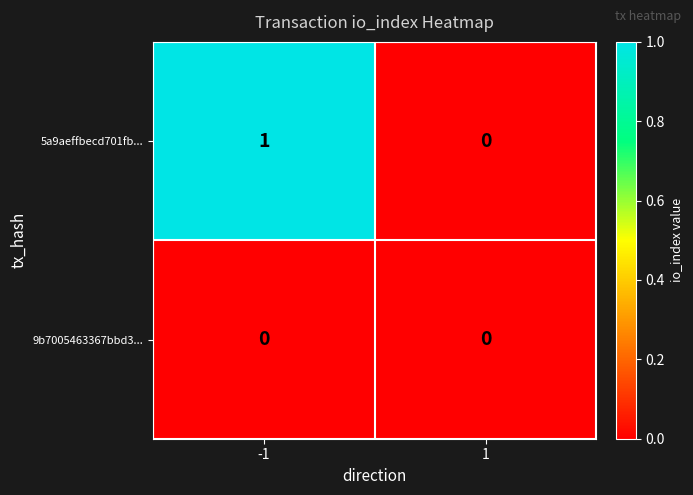

Which series has the widest spread of values?

5a9aeffbecd701fb...